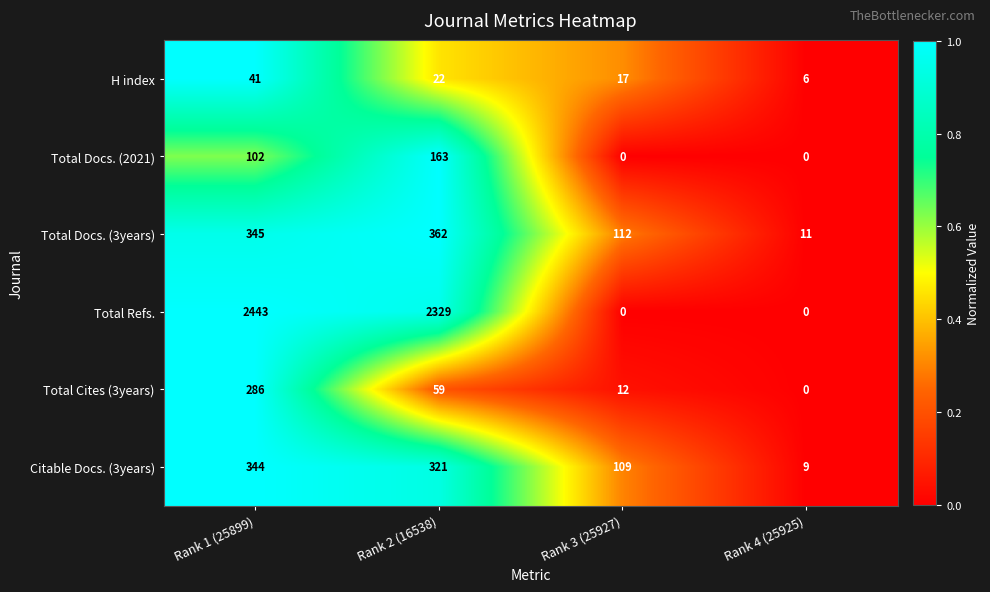

Rank the series by their maximum value, from highest to lowest.

Total Refs., Total Docs. (3years), Citable Docs. (3years), Total Cites (3years), Total Docs. (2021), H index